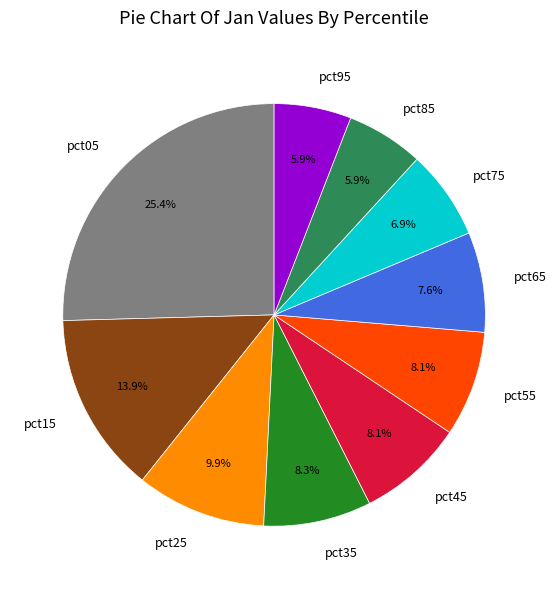

What is the ratio of the value at pct65 to the value at pct35?

0.9